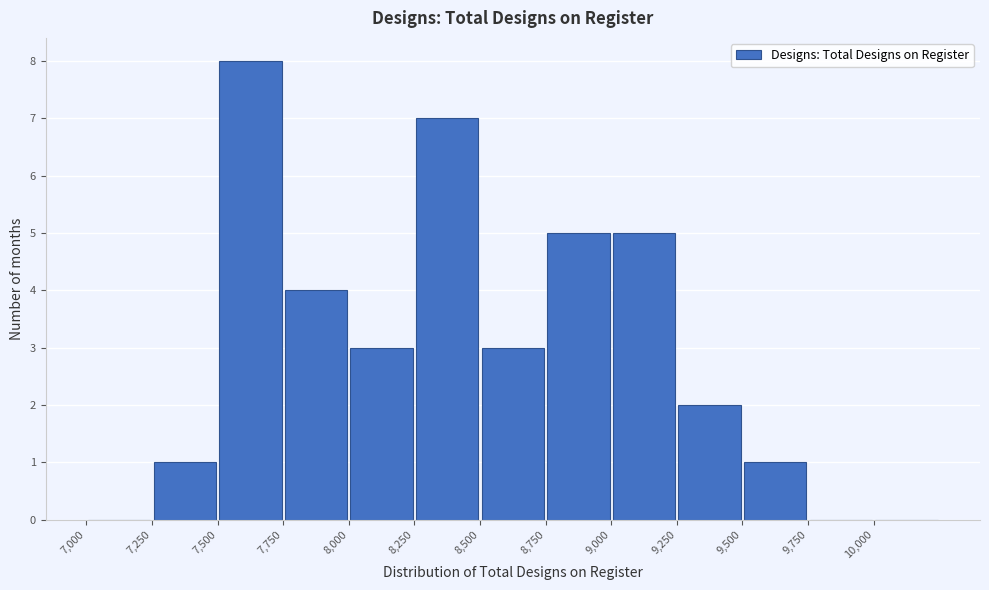

Reading left to right, list every bar in this chart as the range it spans on the x-axis followed by its height. The values are not printed on the chart, so give them approximately, as read against the axis.

7000 to 7250: 0
7250 to 7500: 1
7500 to 7750: 8
7750 to 8000: 4
8000 to 8250: 3
8250 to 8500: 7
8500 to 8750: 3
8750 to 9000: 5
9000 to 9250: 5
9250 to 9500: 2
9500 to 9750: 1
9750 to 10000: 0
10000 to 10250: 0